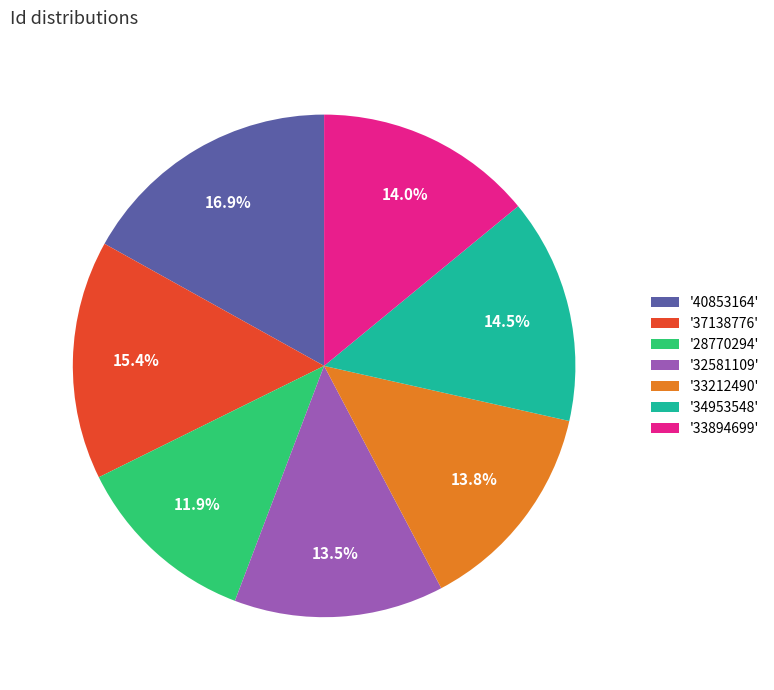

Count the number of slices in the pie.

7